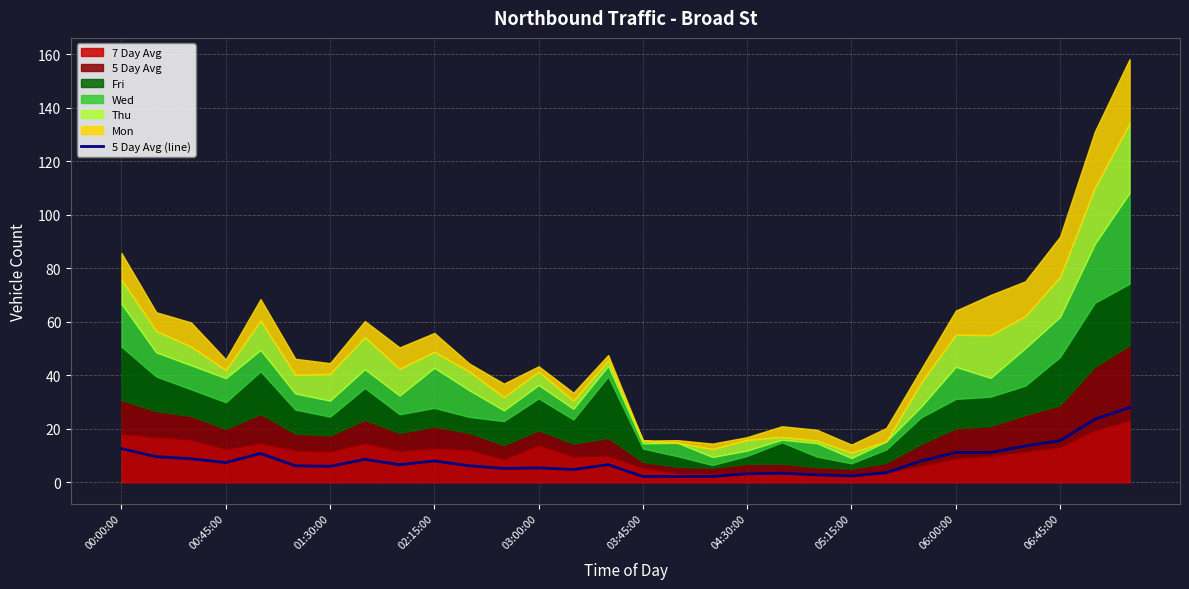

Is it true that 5 Day Avg (line) equals 12.6 at 00:00:00?

True